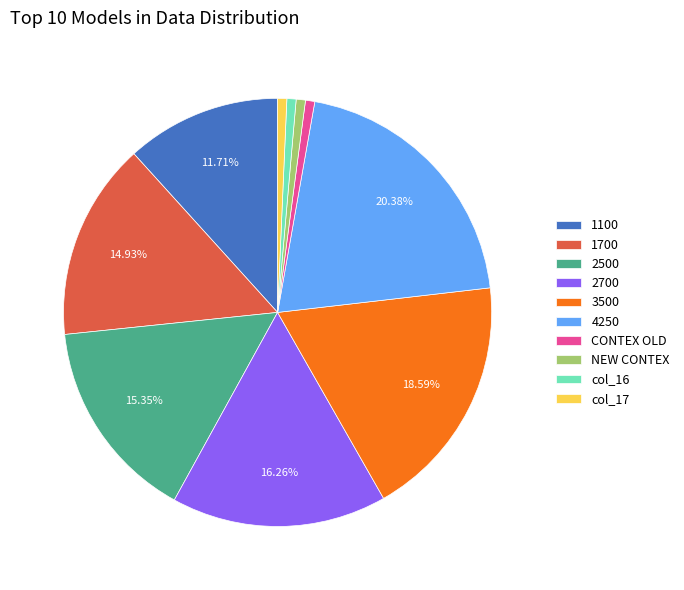

What percentage is the 2500 slice, to the nearest percent?

15%